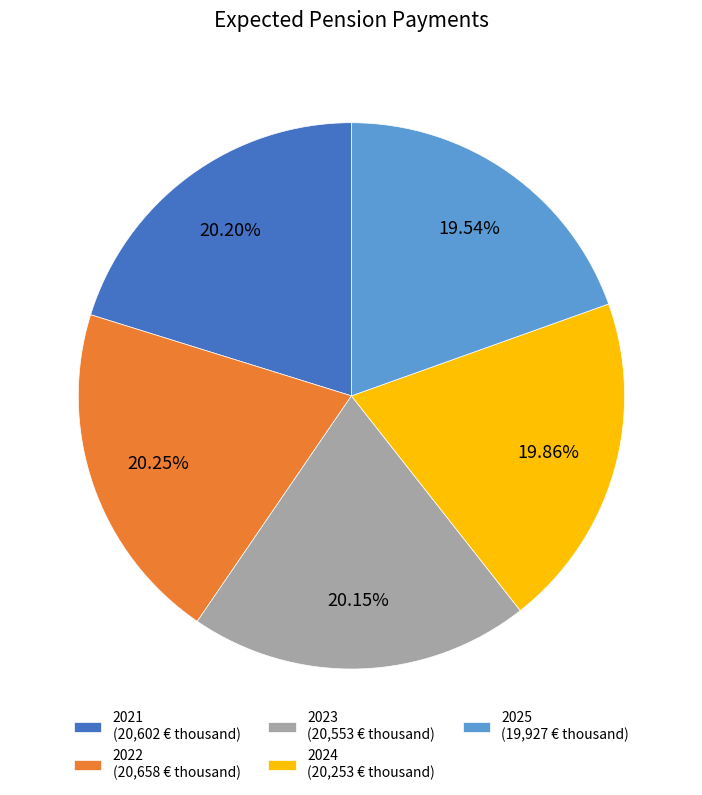

Approximately how many times larger is the value at 2024 compared to 2023?

1.0